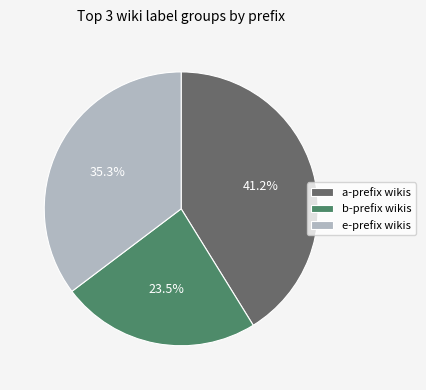

Is there a majority slice in this chart?

No